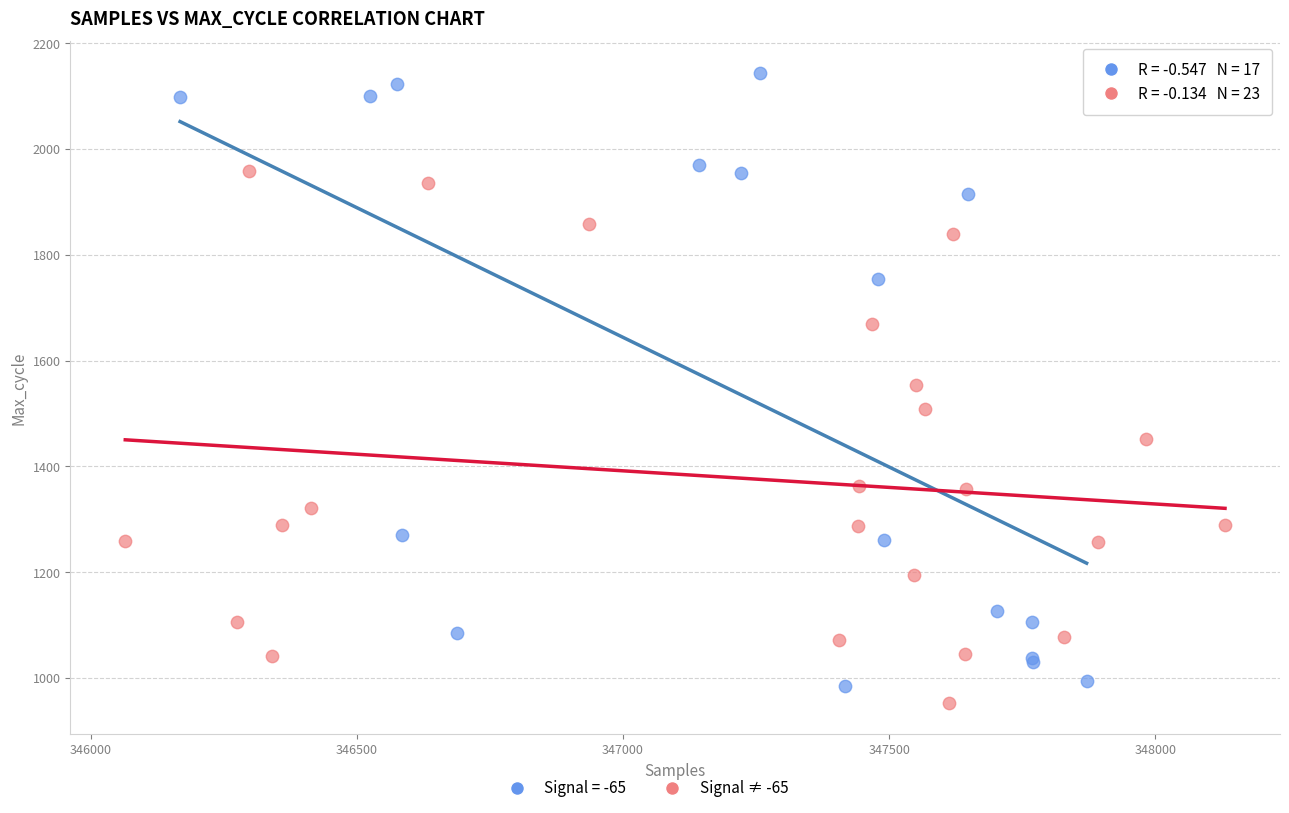

Which series reaches the maximum Y coordinate?

Signal = -65